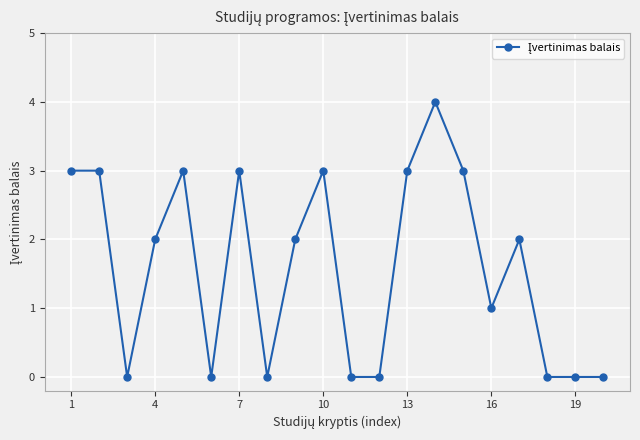

What is the maximum value shown in the chart?

4